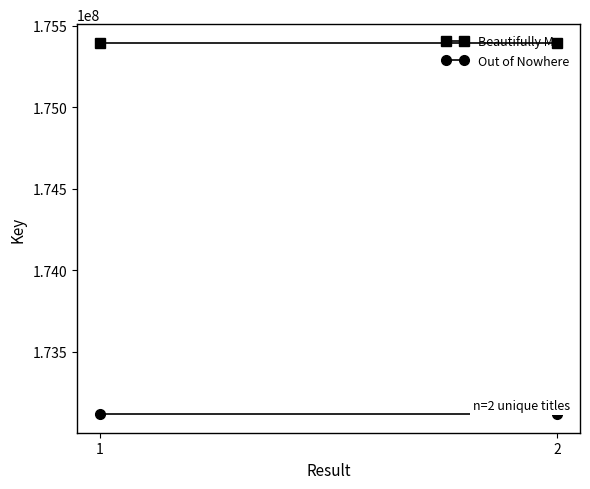

The Beautifully Me series shows 175394390 at 2. True or false?

True